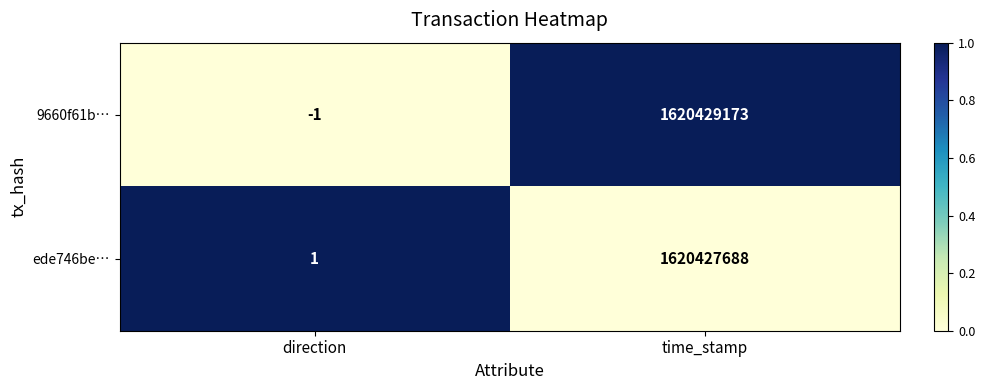

The ede746be… series shows 2 at direction. True or false?

False